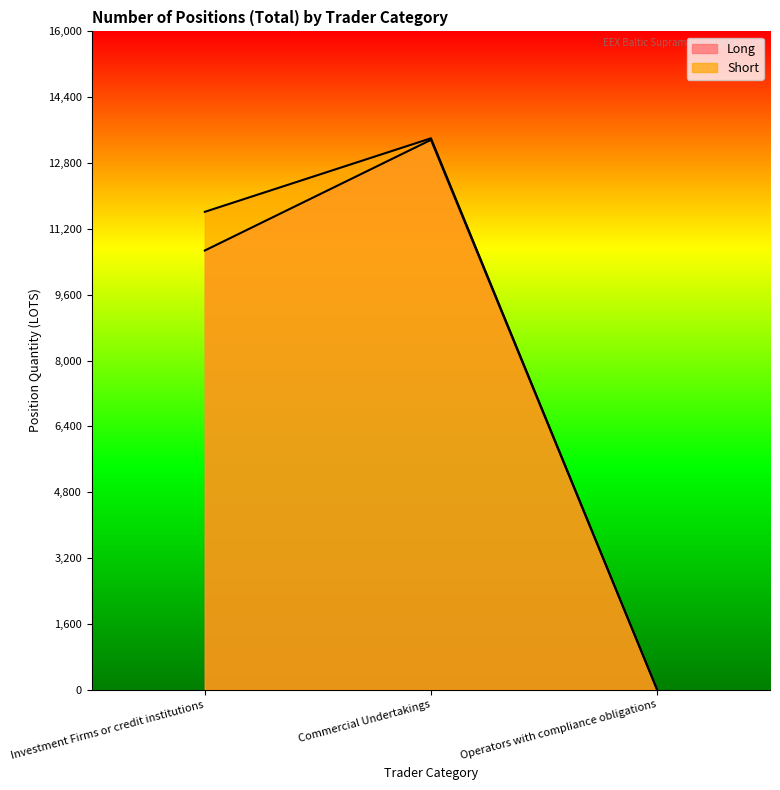

What is the difference between the maximum and second lowest values in the Long series?

2689.6